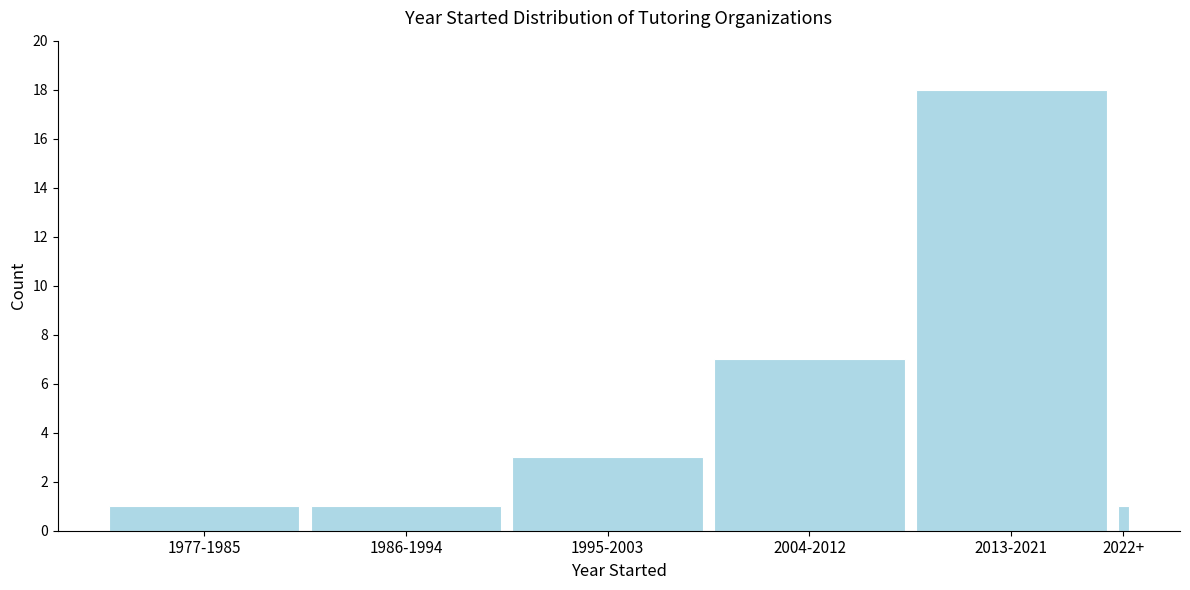

Reading left to right, list all the values displayed in this chart.

1977-1985=1	1986-1994=1	1995-2003=3	2004-2012=7	2013-2021=18	2022+=1